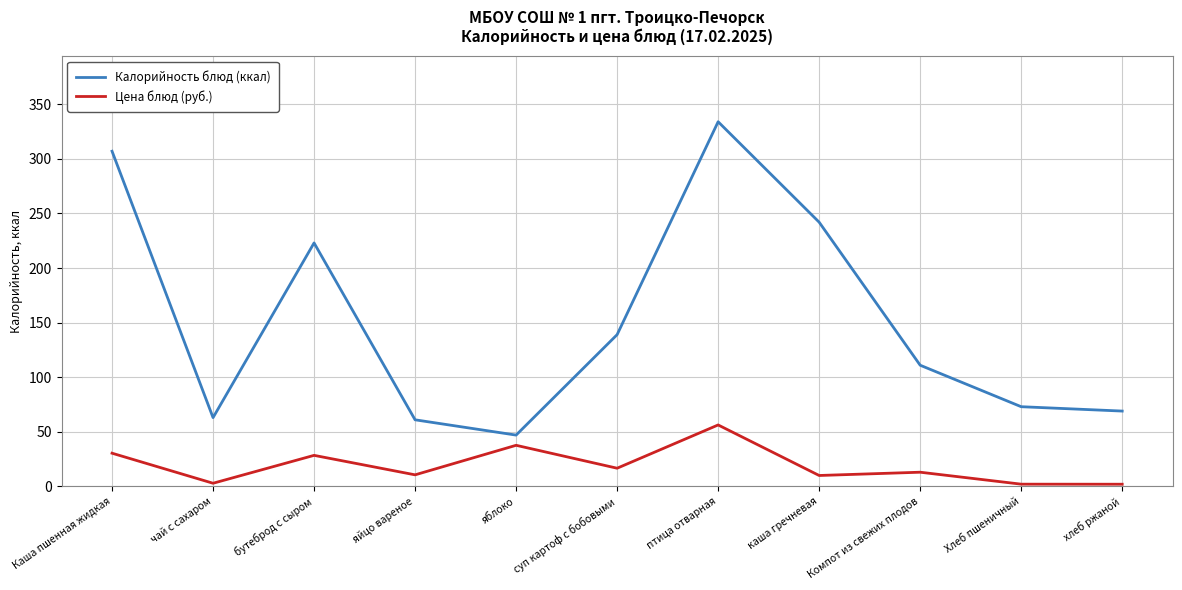

What is the difference between the second highest and minimum values in the Калорийность блюд (ккал) series?

260.0